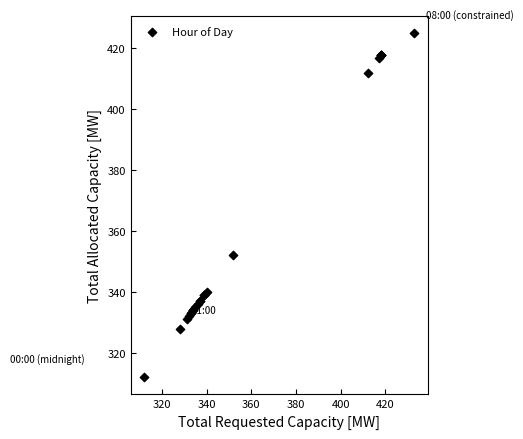

What Y value in the scatter plot is closest to 368?

352